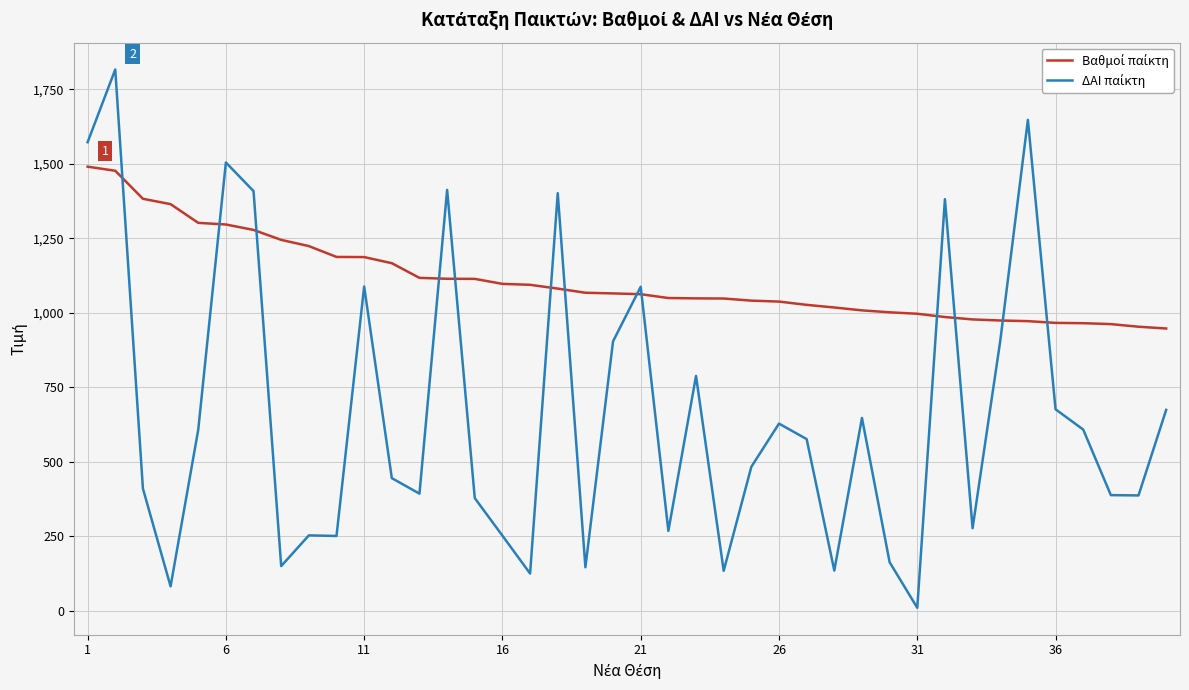

What is the greatest value displayed?

1816.0